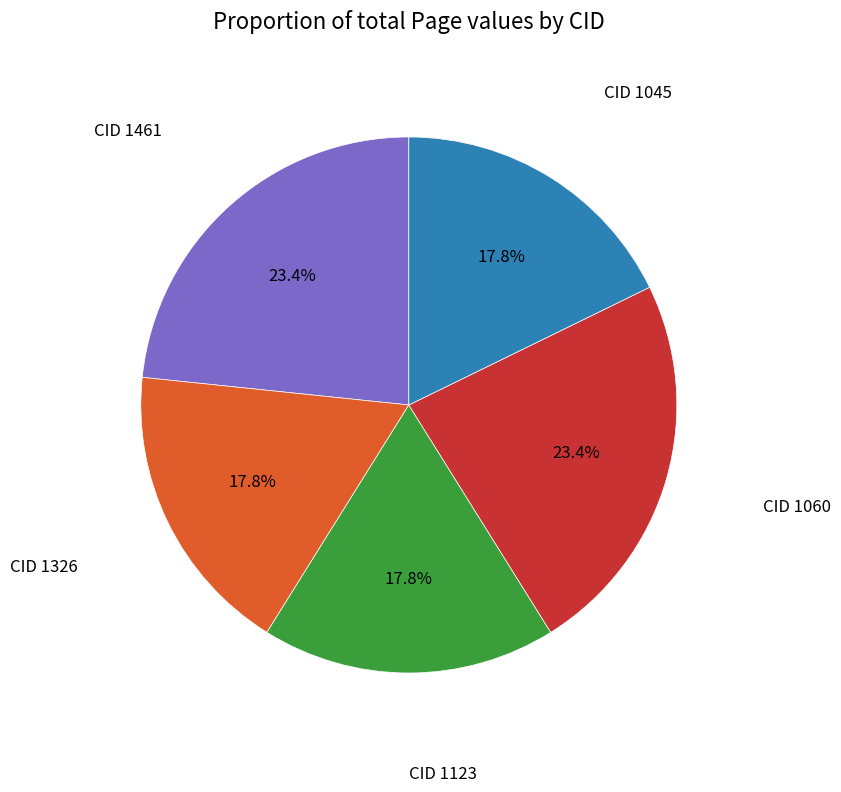

Does any single category account for the majority?

No